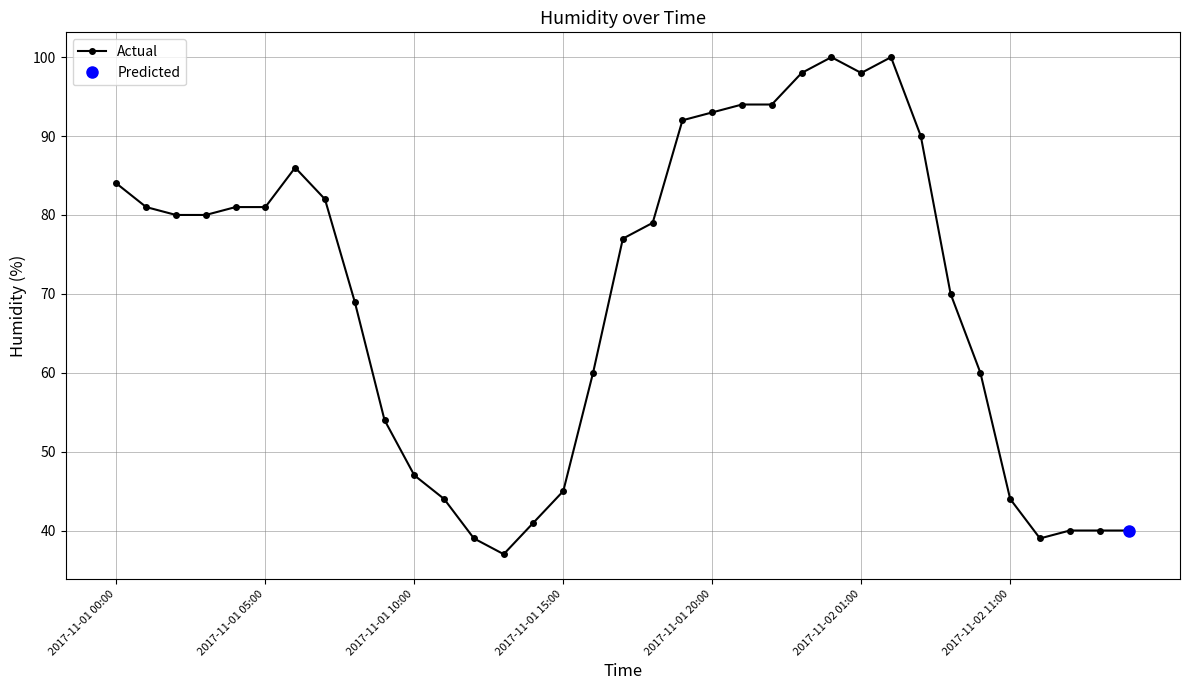

The value at 23 is 98. True or false?

True